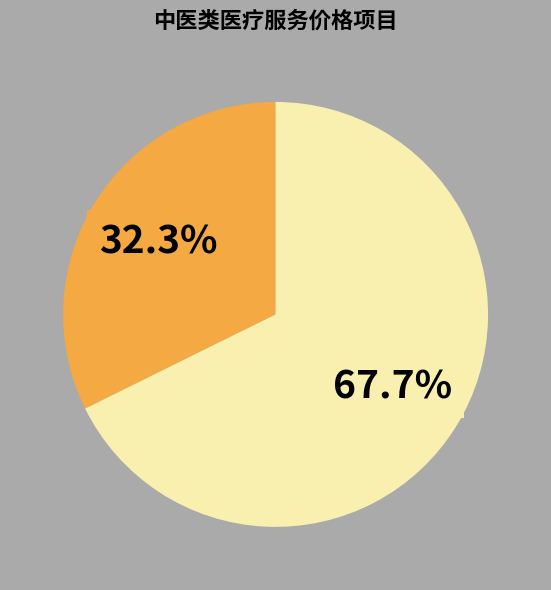

Is there any slice that represents more than half of the pie?

Yes